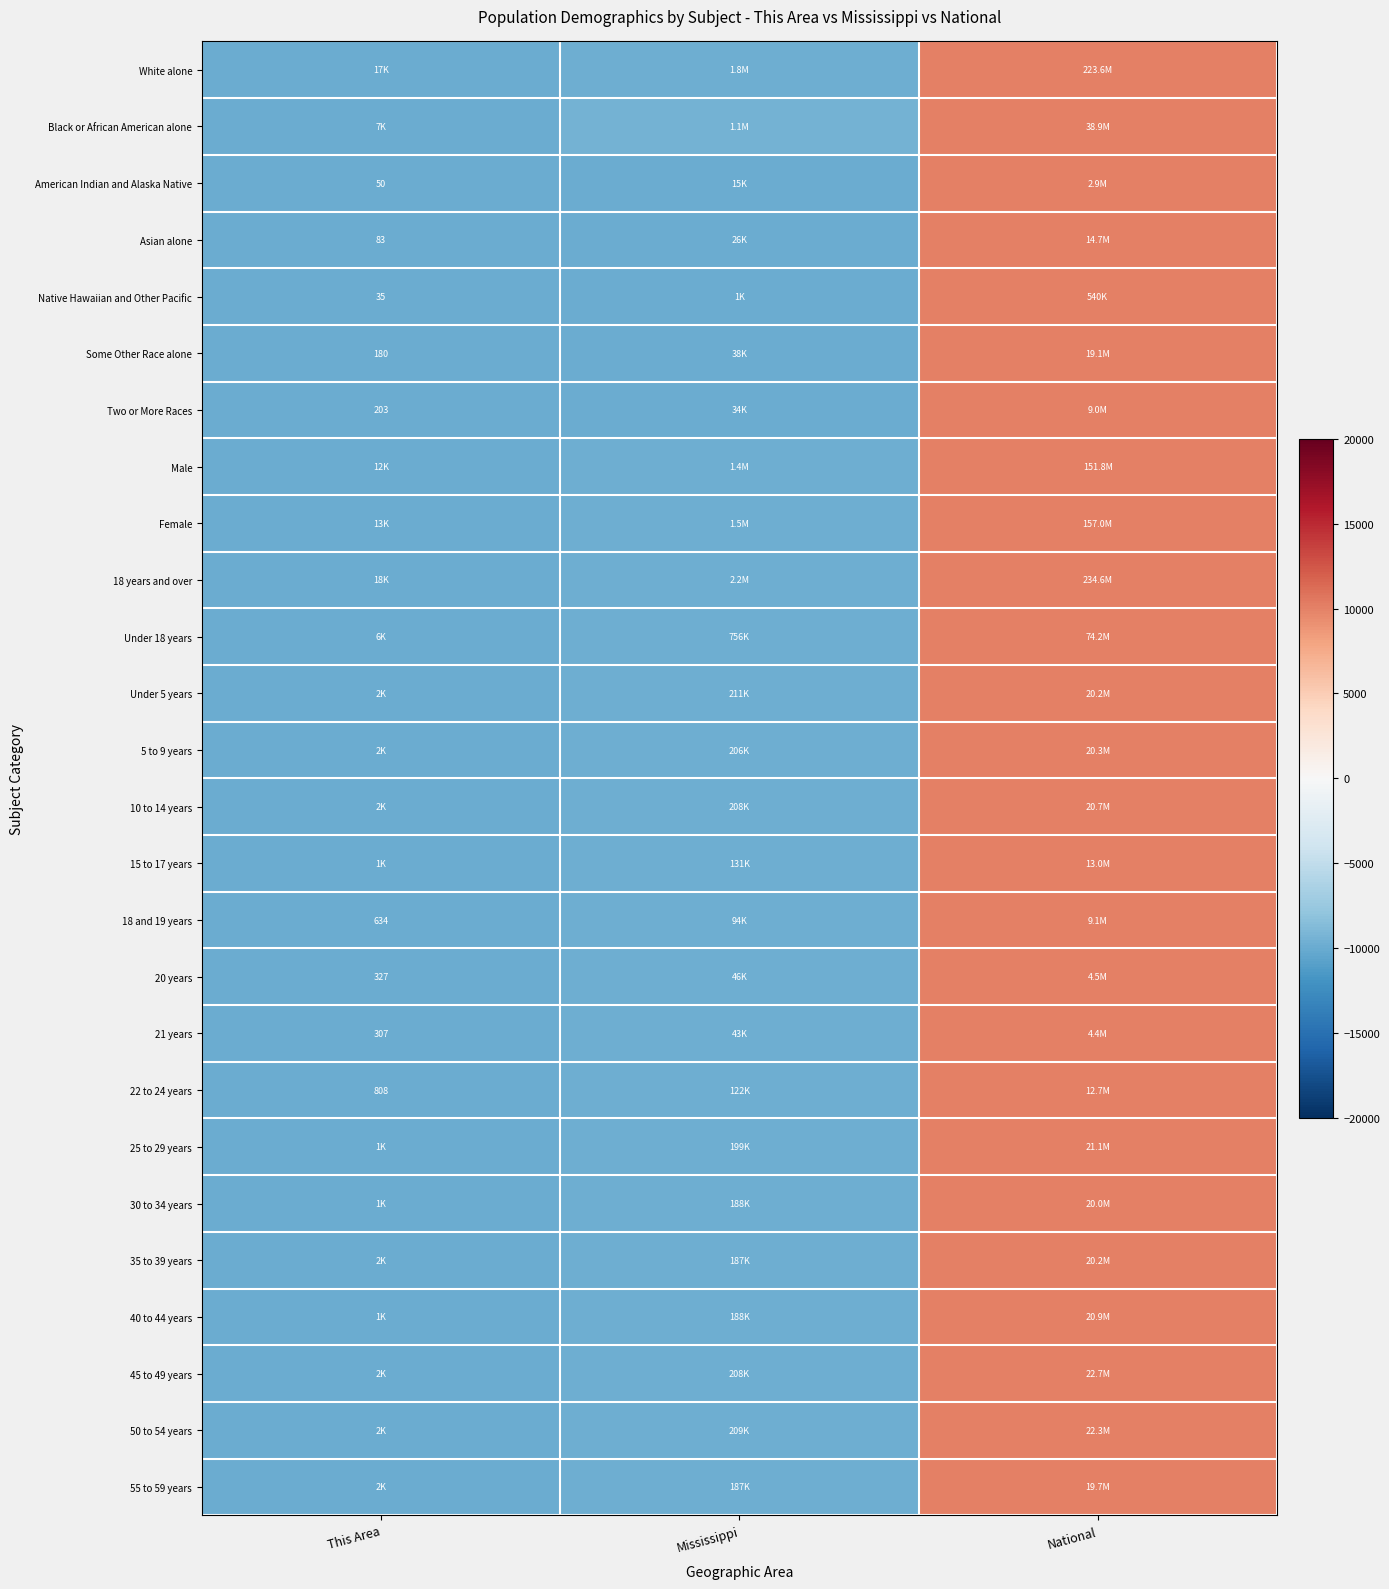

Rank the series at This Area from lowest to highest value.

Asian alone, Some Other Race alone, American Indian and Alaska Native, Two or More Races, 22 to 24 years, Native Hawaiian and Other Pacific, 18 and 19 years, 30 to 34 years, 25 to 29 years, 21 years, 40 to 44 years, 20 years, 45 to 49 years, 35 to 39 years, 18 years and over, White alone, Male, Female, 50 to 54 years, 55 to 59 years, 10 to 14 years, Under 18 years, 15 to 17 years, 5 to 9 years, Under 5 years, Black or African American alone